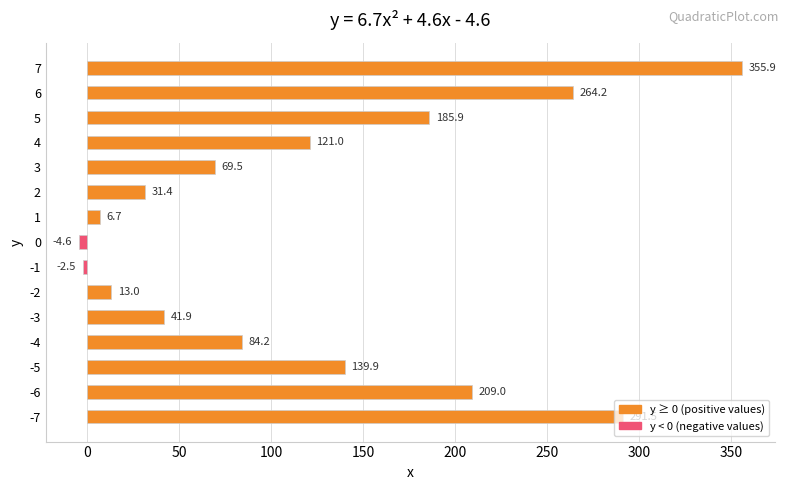

What is the greatest value displayed?

355.9